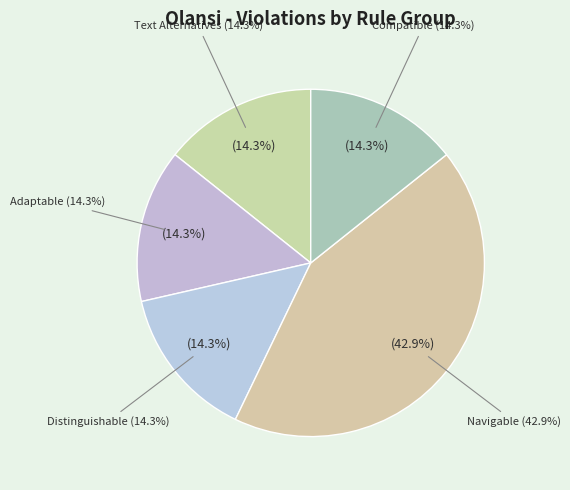

Which category has the biggest portion of the pie?

Navigable